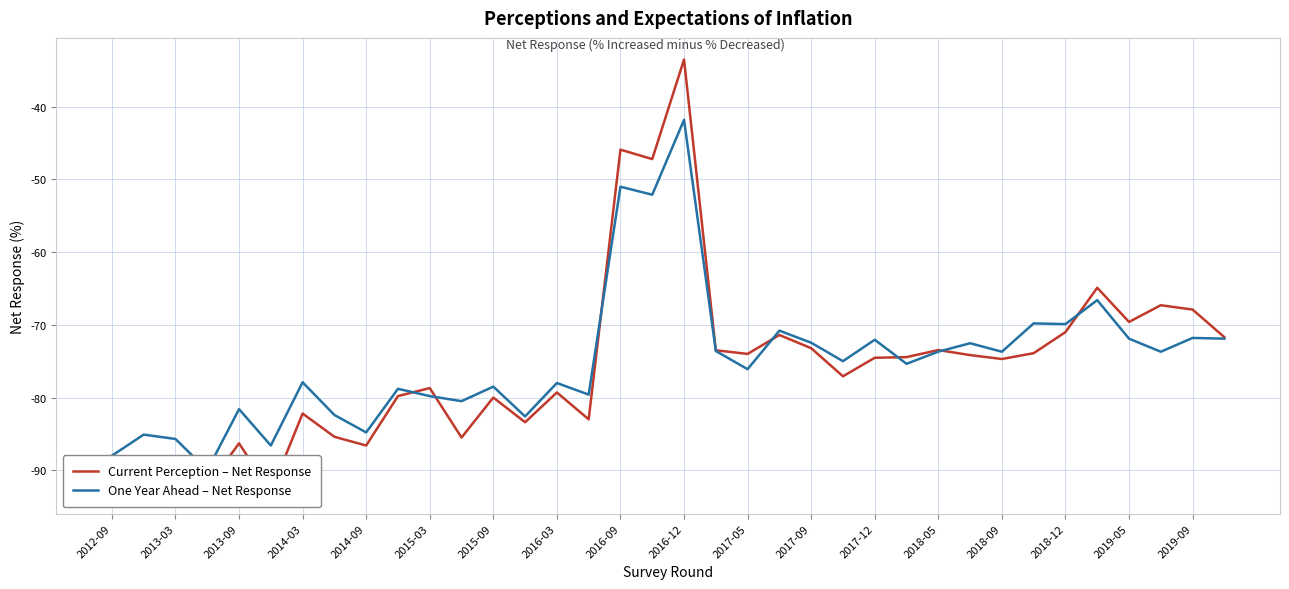

What is the difference between the maximum and minimum values in the One Year Ahead – Net Response series?

48.2